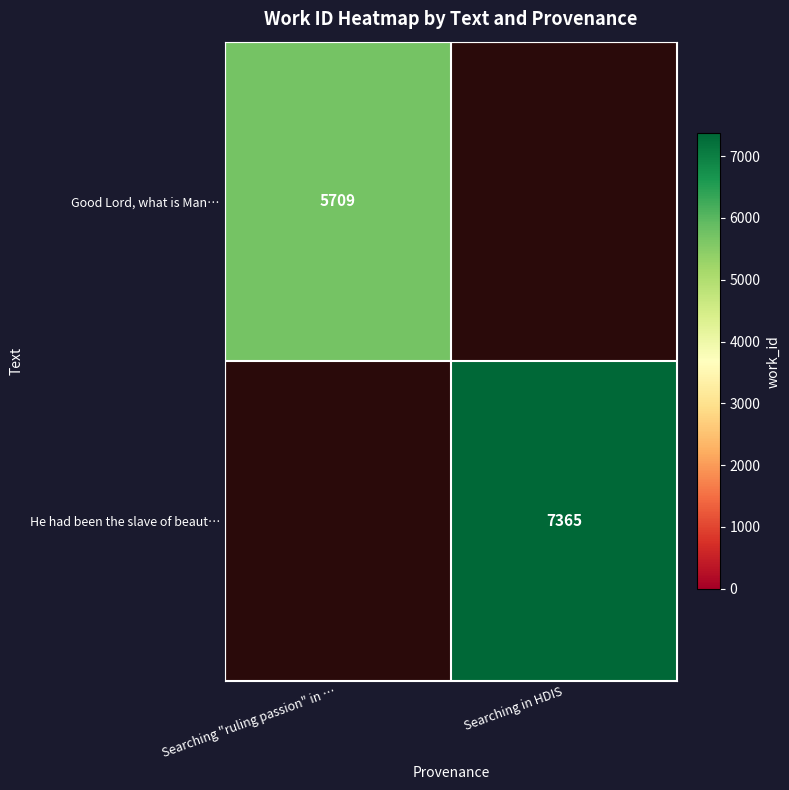

The He had been the slave of beaut… series shows 4643 at Searching in HDIS. True or false?

False